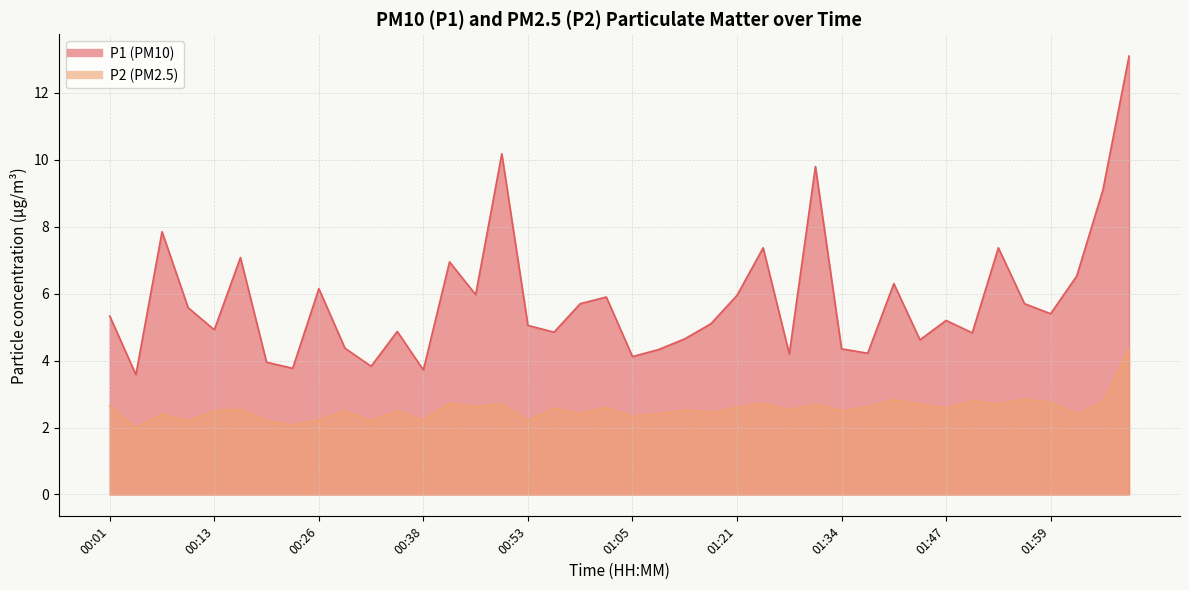

True or false: P1 and P2 intersect in this chart.

False